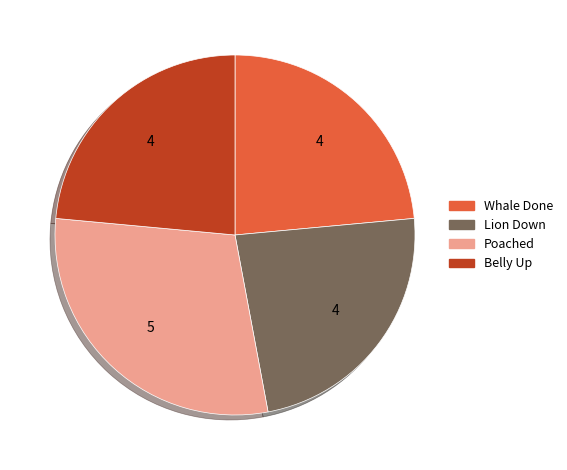

Combined, do Whale Done and Lion Down account for over 50%?

No